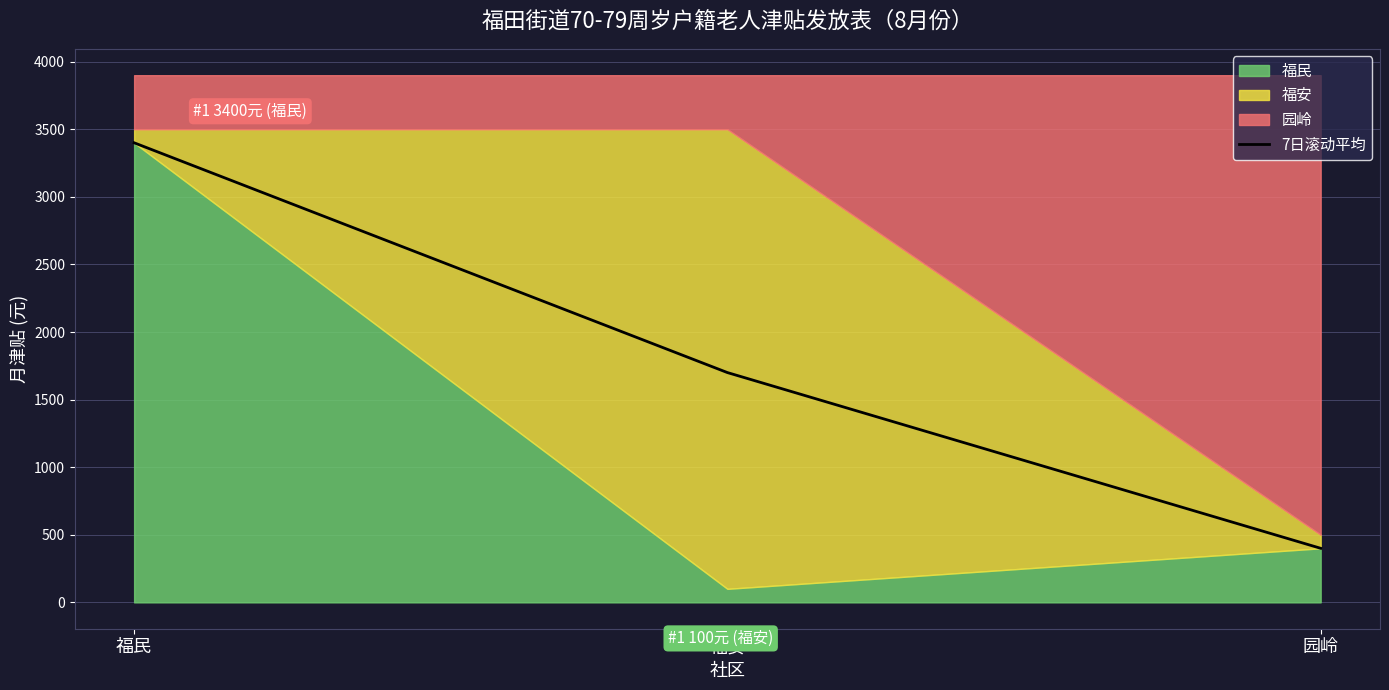

How many values exceed 1700?

1